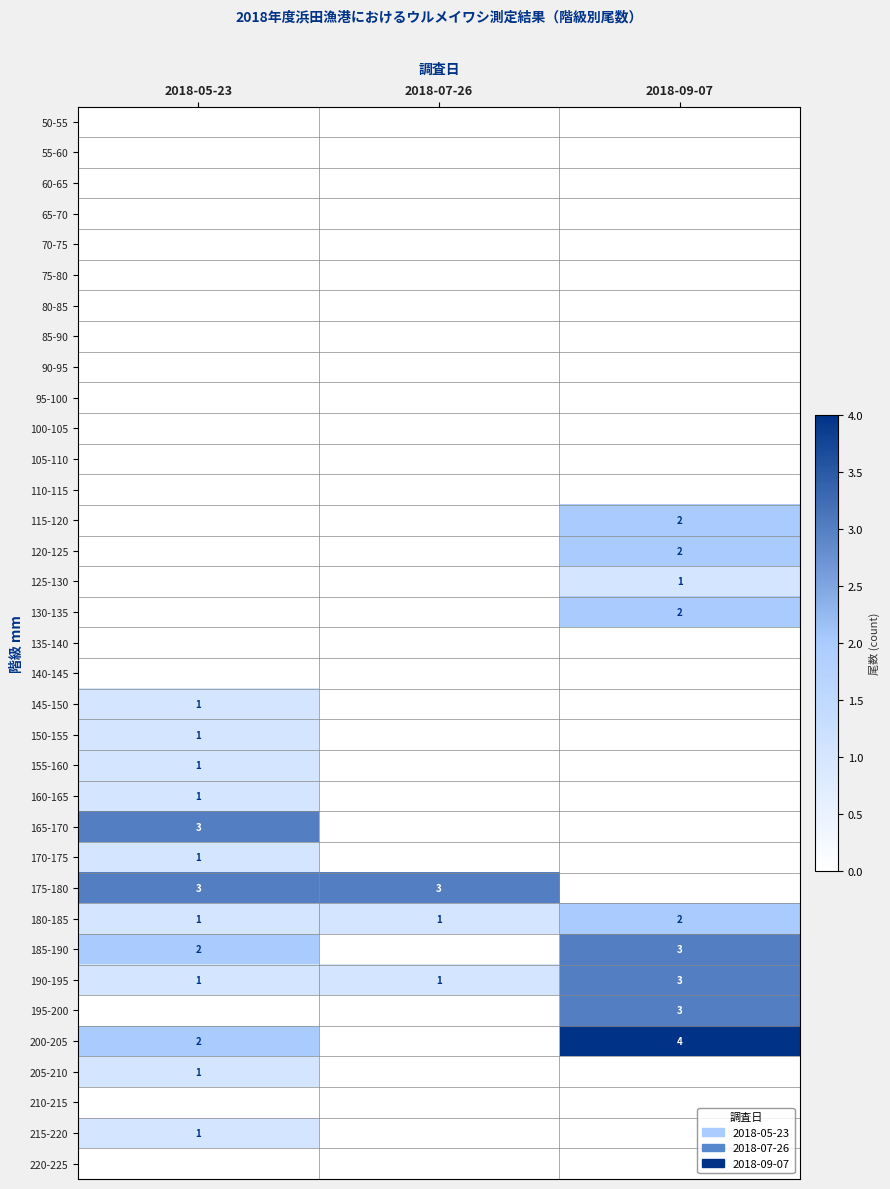

The 200-205 series shows 2 at 2018-09-07. True or false?

False